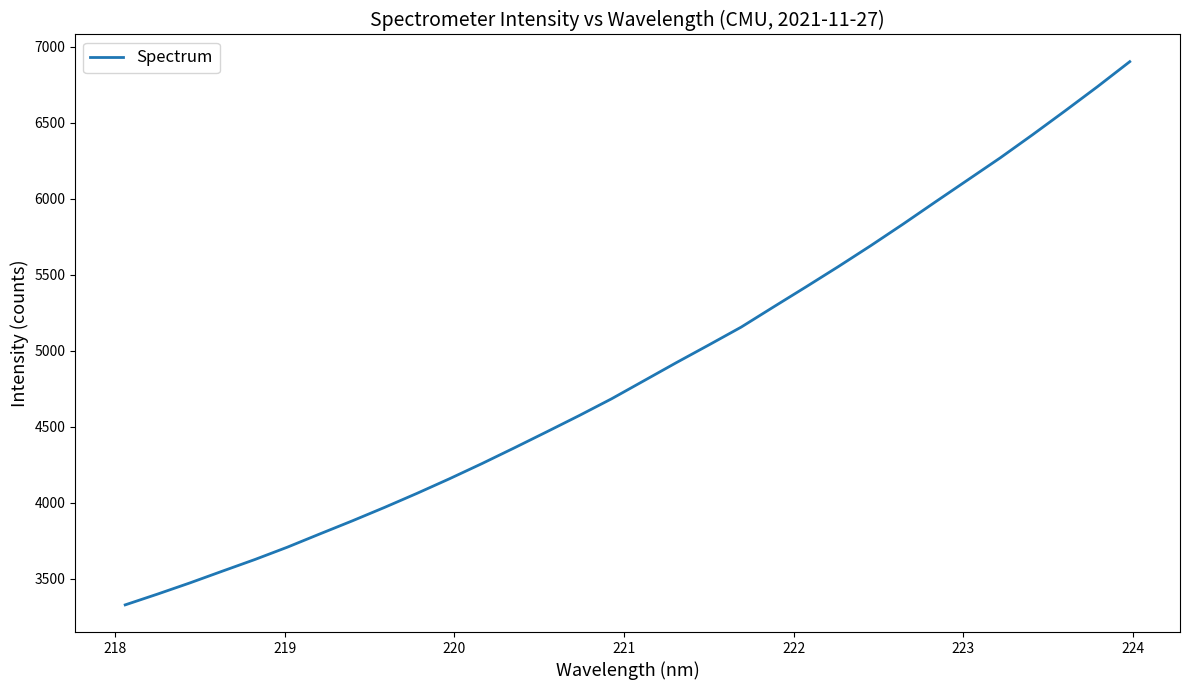

What is the minimum value shown in the chart?

3327.1